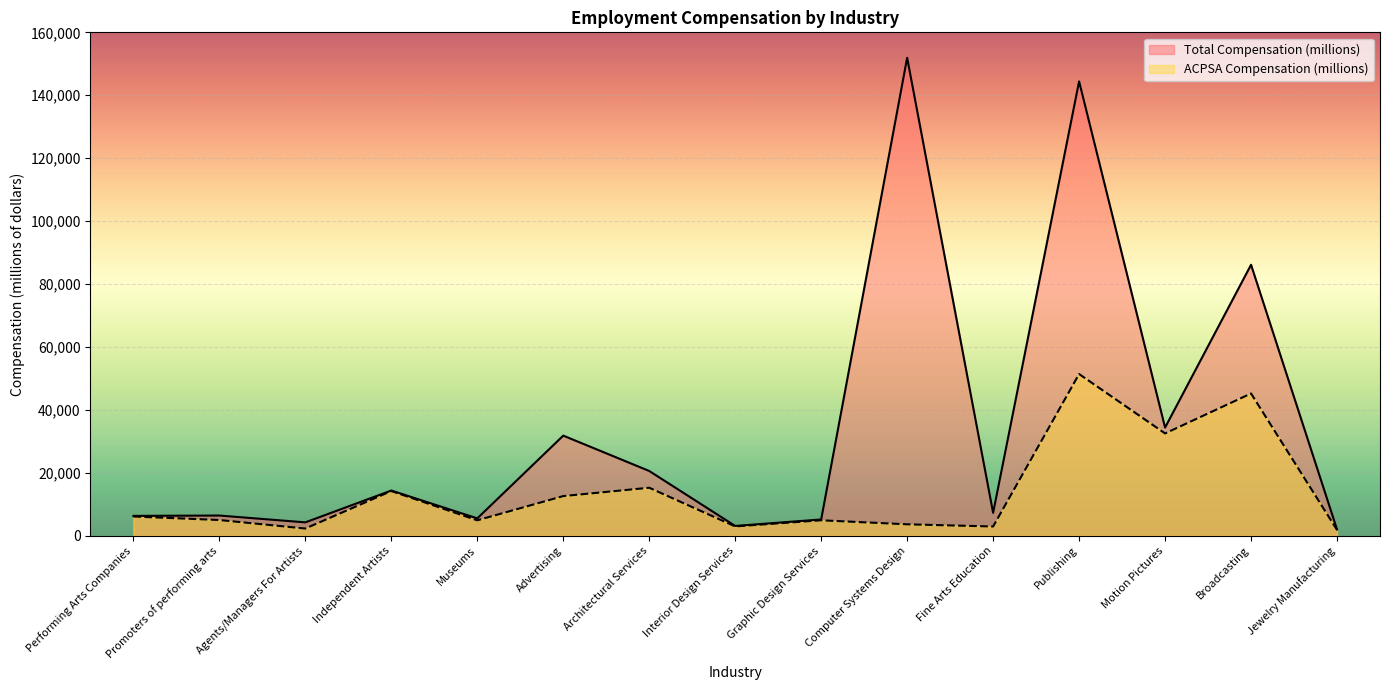

What is the total value across all series at Motion Pictures?

66924